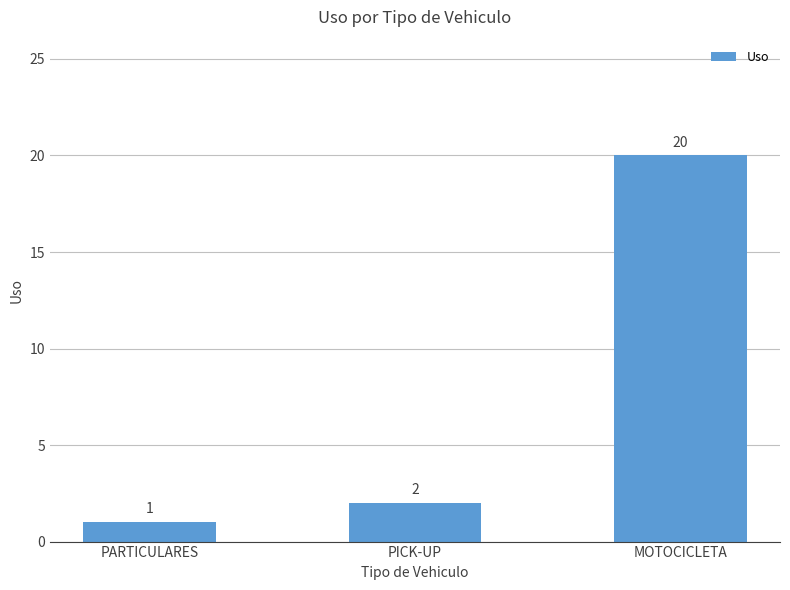

True or false: the data shows 5 at MOTOCICLETA.

False